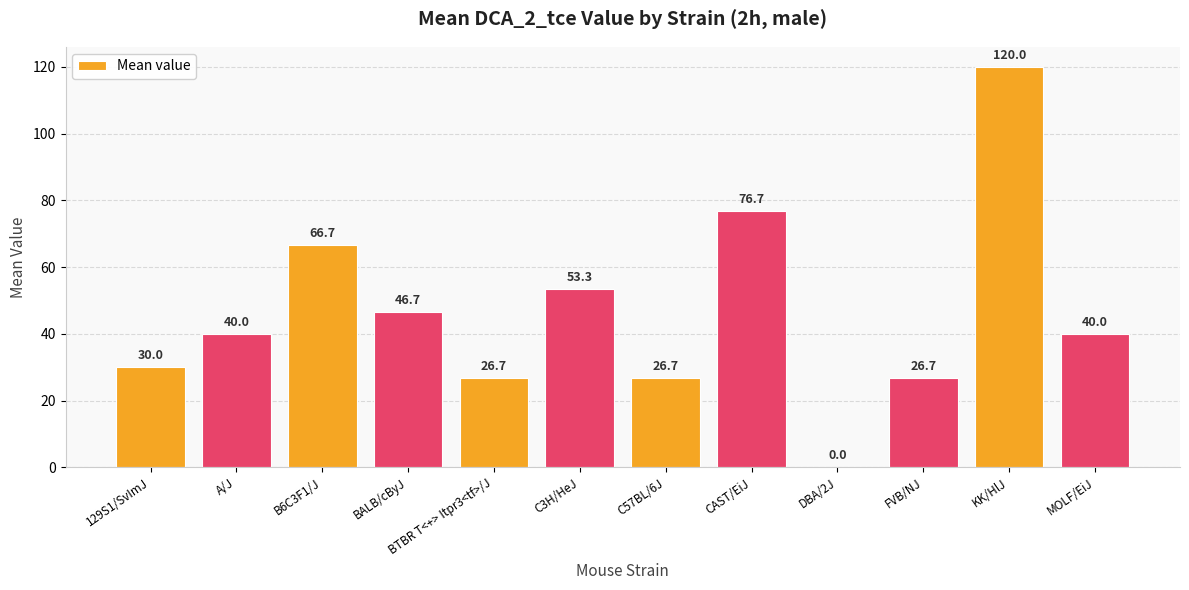

What is the sum of all values?

553.3